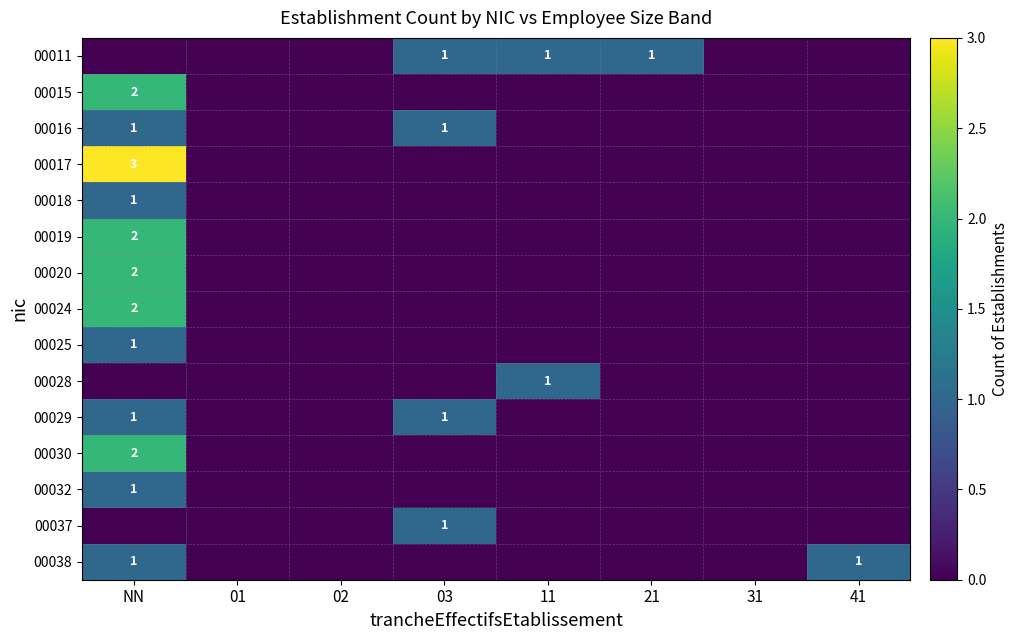

True or false: 00011 has a value of 1 at 11.

True